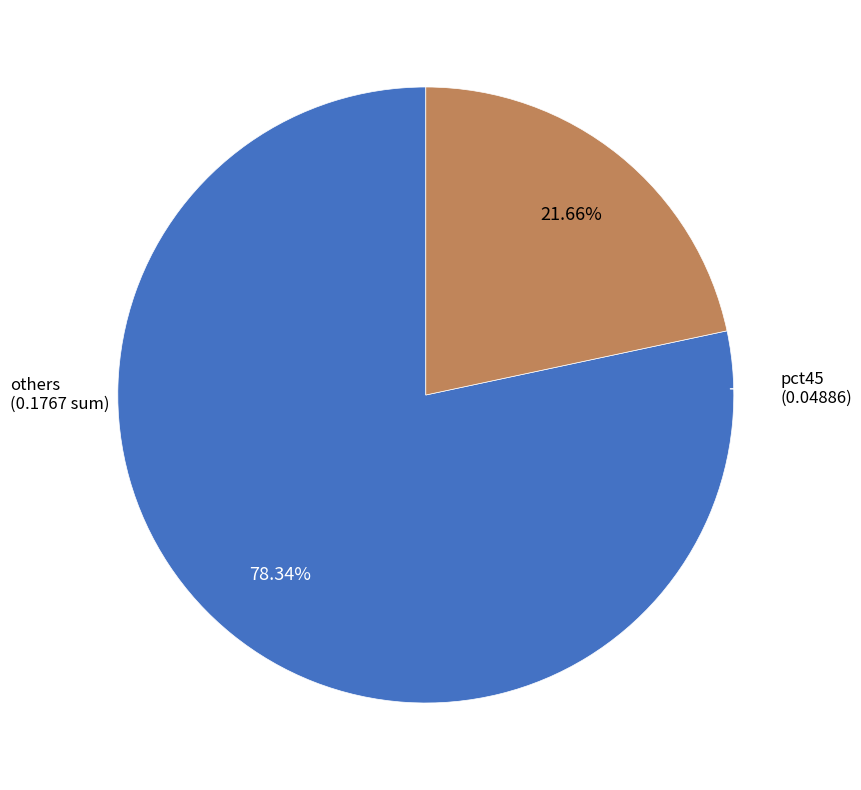

Is there a majority slice in this chart?

Yes